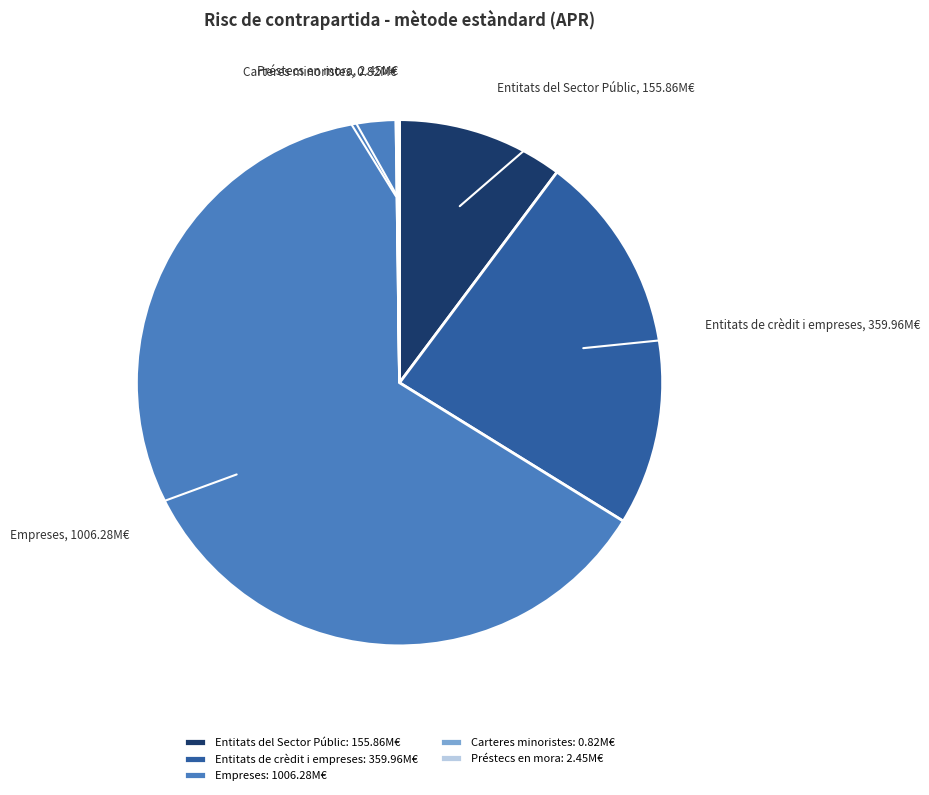

The Entitats de crèdit i empreses: 359.96M€ slice represents 12% of the pie. True or false?

False